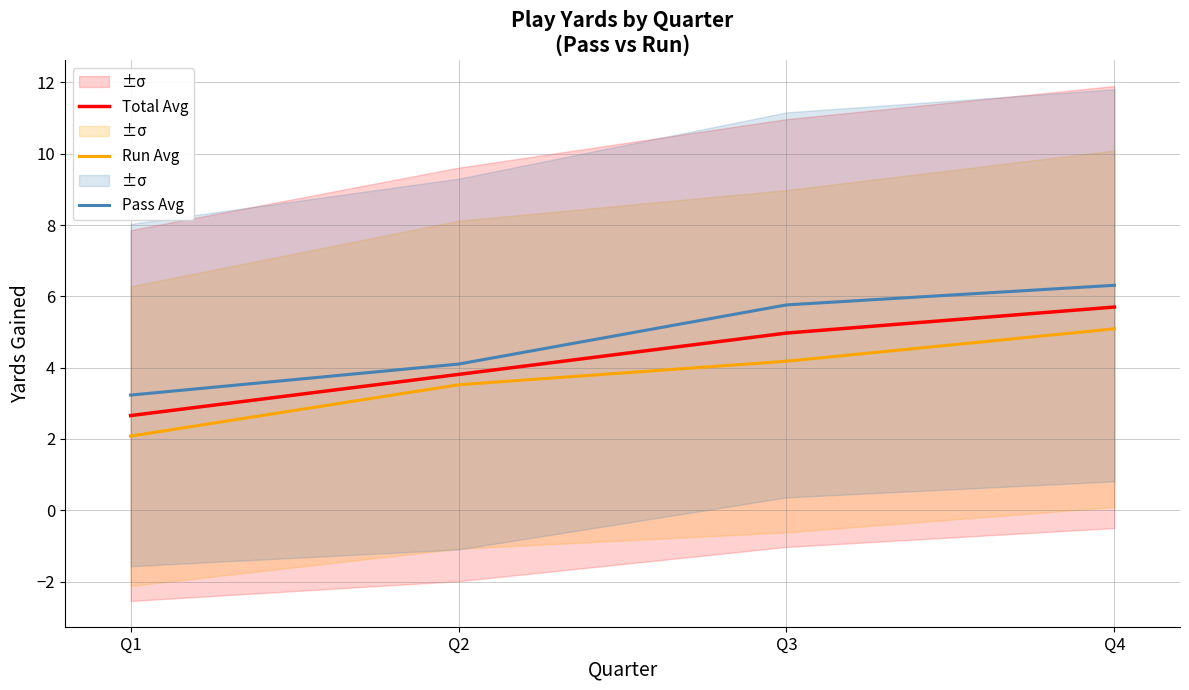

What is the value of the Pass Avg point at the 3rd from the left?

5.8